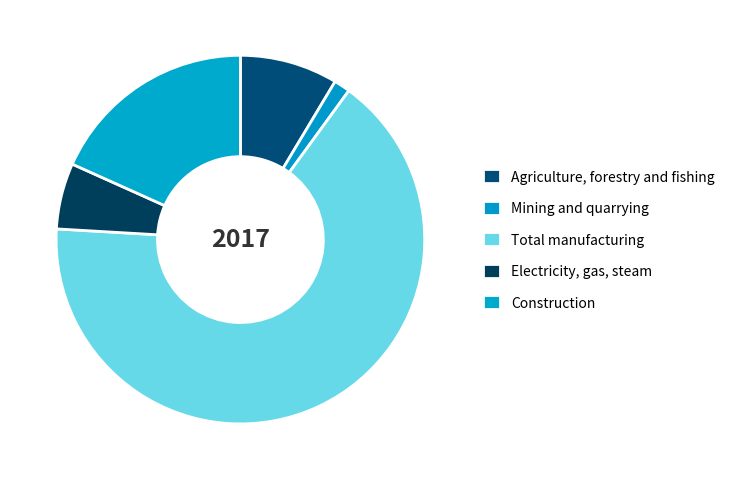

Count the number of slices in the pie.

5